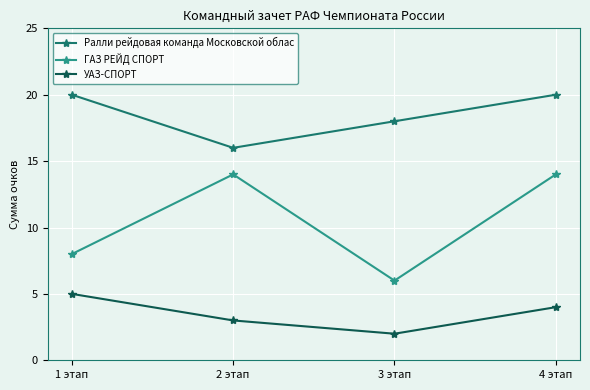

Where is the first local minimum for Ралли рейдовая команда Московской облас?

2 этап